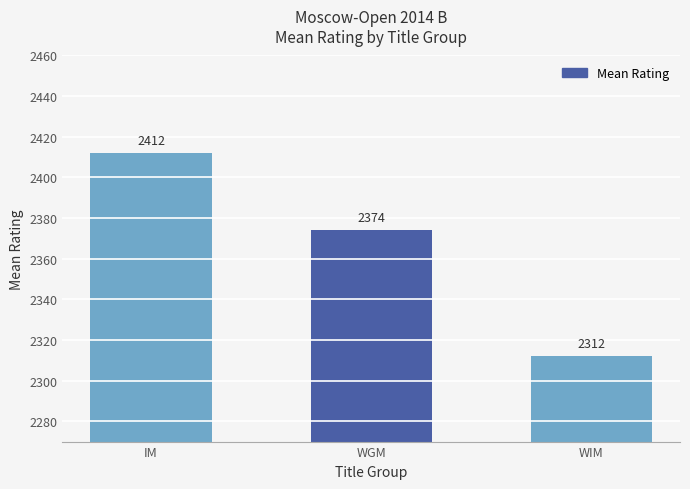

Is it true that the value at WIM is 2312?

True